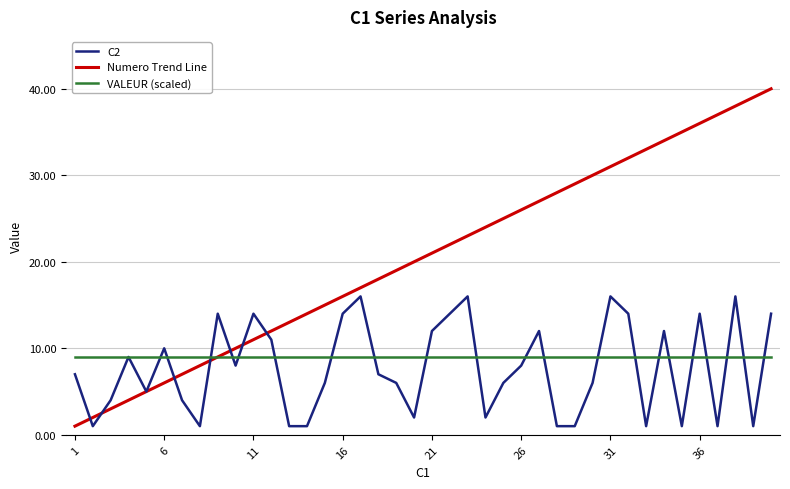

Rank the series by their maximum value, from lowest to highest.

VALEUR (scaled), C2, Numero Trend Line